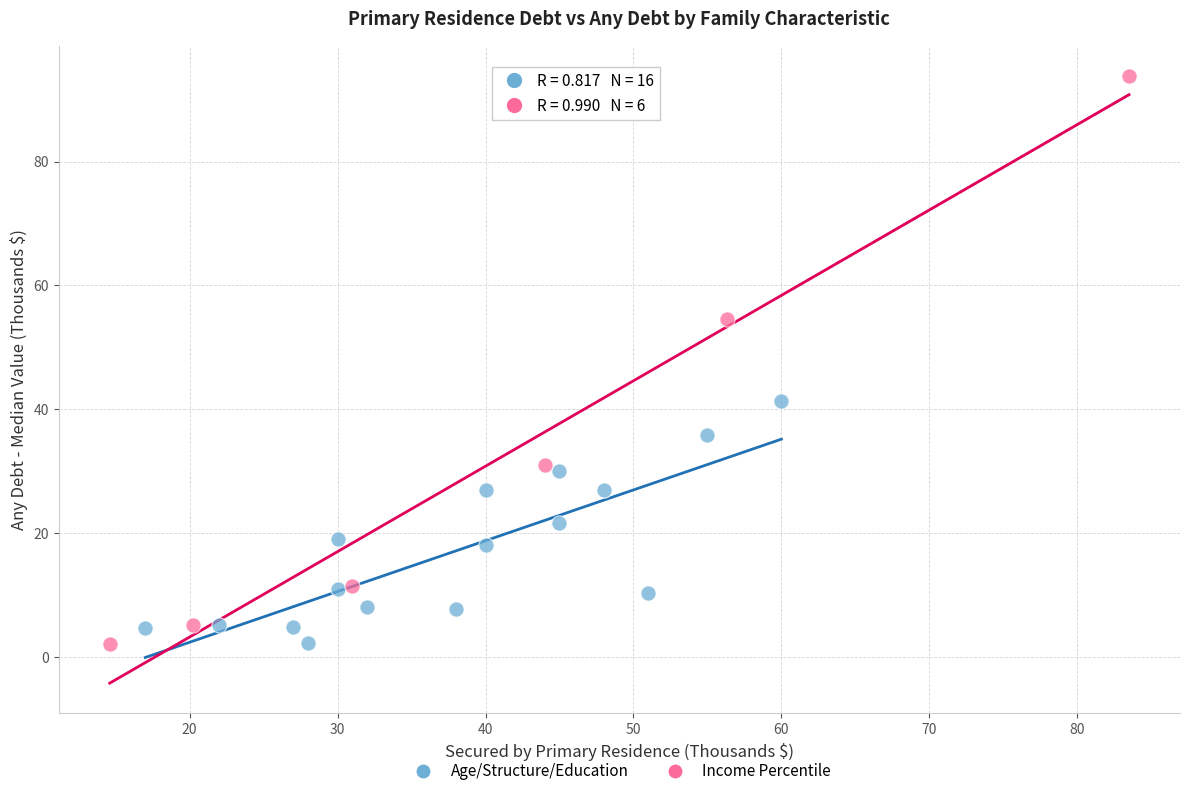

Which series contains the highest Y value?

Income Percentile